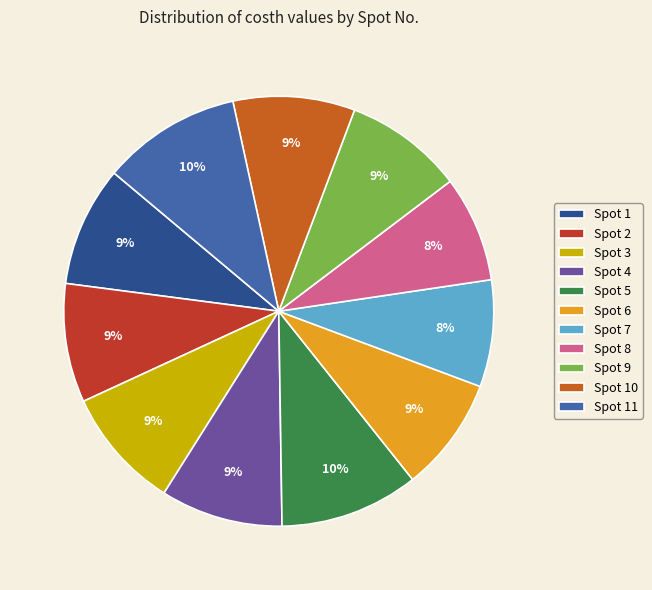

Combined, do Spot 8 and Spot 10 account for over 50%?

No